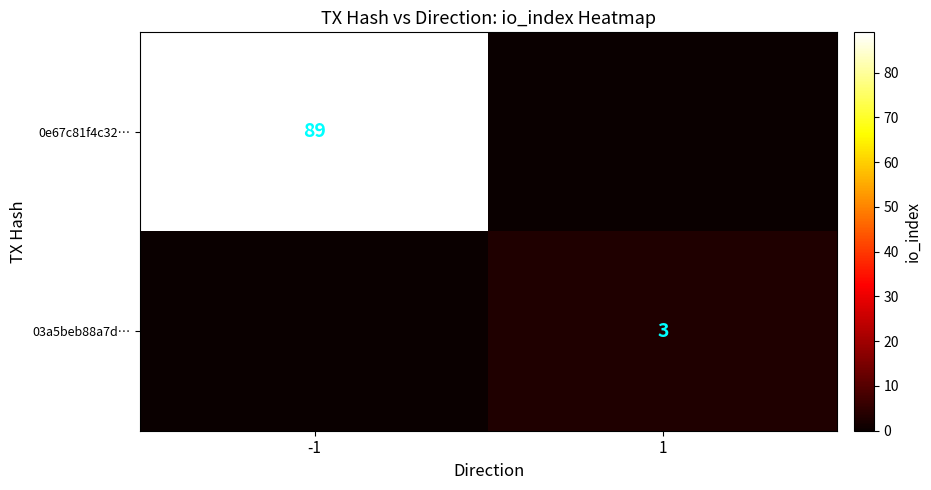

Which has a higher value, 1 or -1?

-1